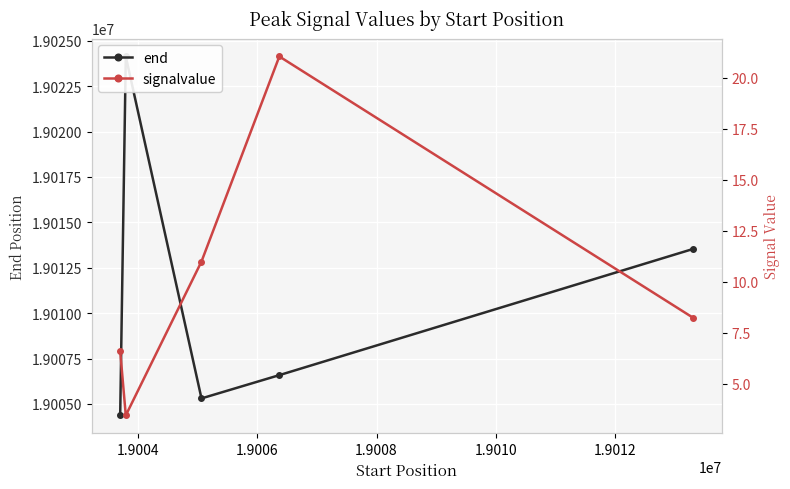

Count the number of categories in the chart.

5